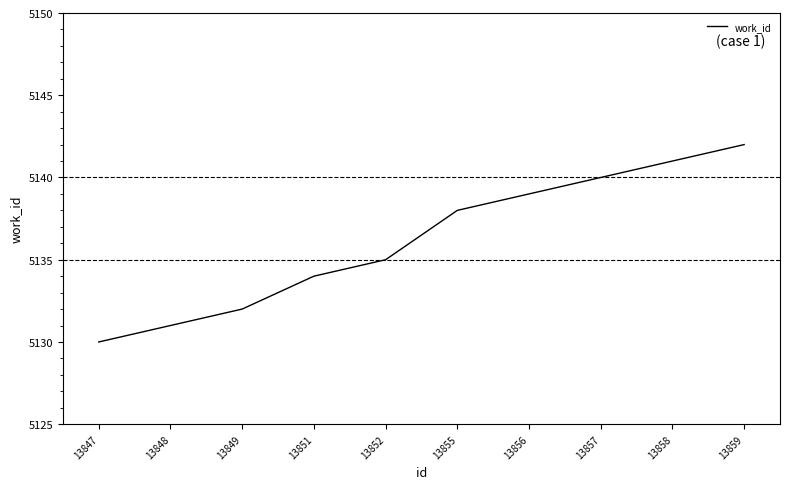

What is the sum of the values at 13859 and 13857?

10282